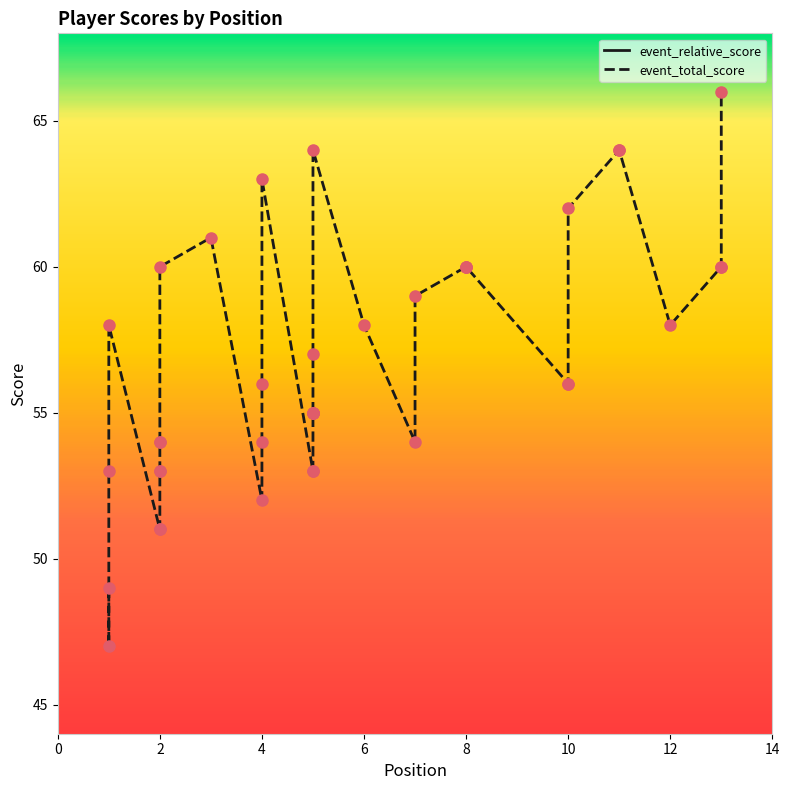

Which series has the largest total across all categories?

event_total_score